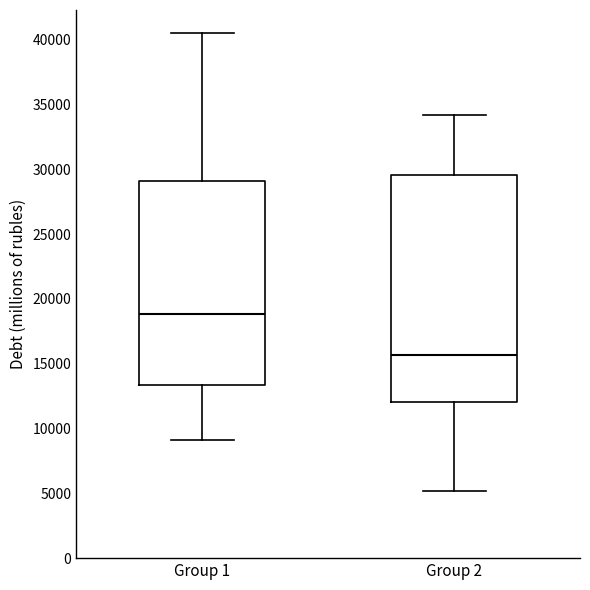

Where is the upper edge of the box for Group 1 on the y-axis? The values are not printed on the chart, so give them approximately, as read against the axis.

29000